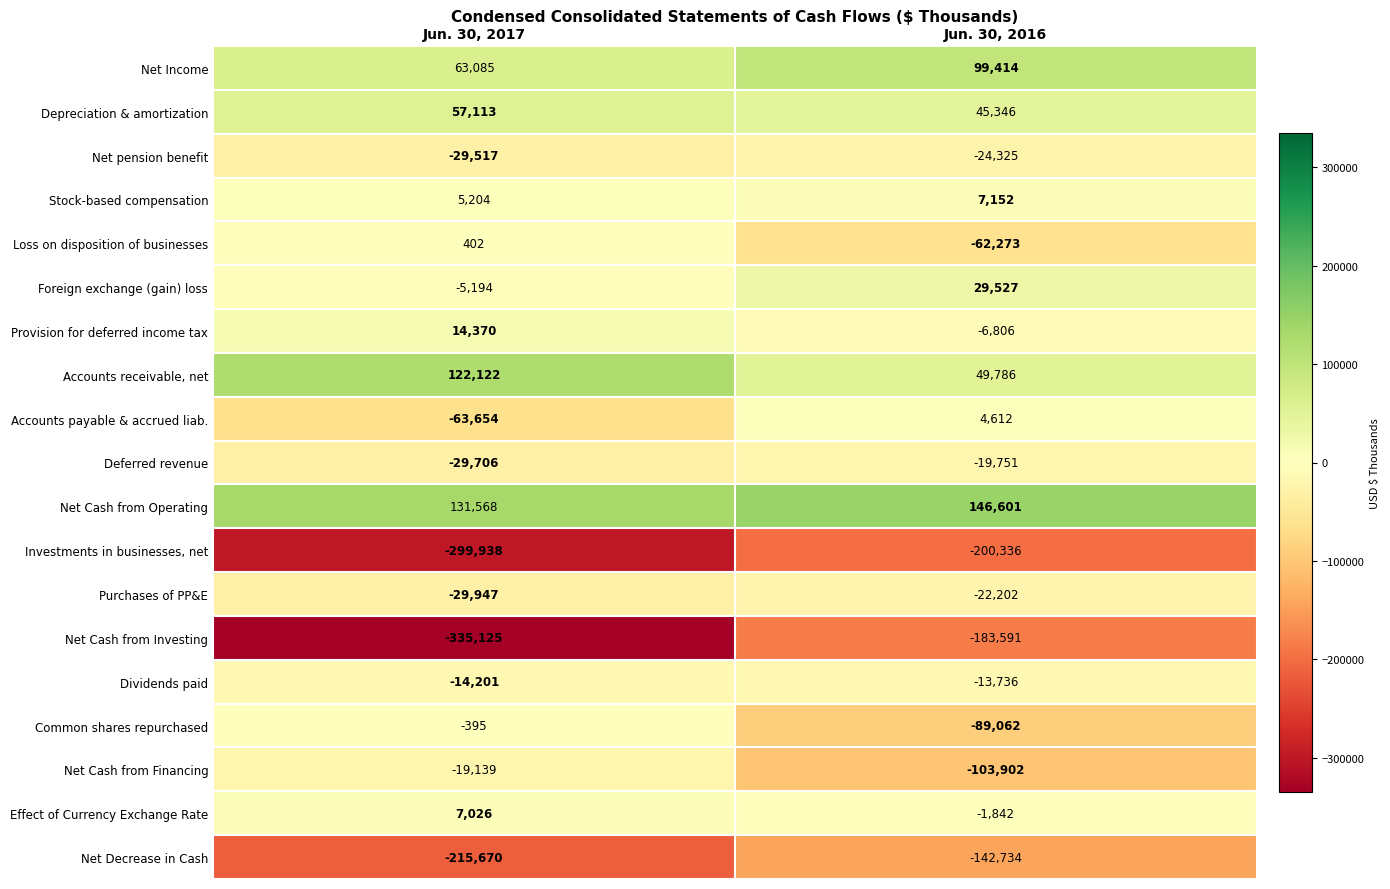

Rank the series at Jun. 30, 2017 from lowest to highest value.

Net Cash from Investing, Investments in businesses, net, Net Decrease in Cash, Accounts payable & accrued liab., Purchases of PP&E, Deferred revenue, Net pension benefit, Net Cash from Financing, Dividends paid, Foreign exchange (gain) loss, Common shares repurchased, Loss on disposition of businesses, Stock-based compensation, Effect of Currency Exchange Rate, Provision for deferred income tax, Depreciation & amortization, Net Income, Accounts receivable, net, Net Cash from Operating